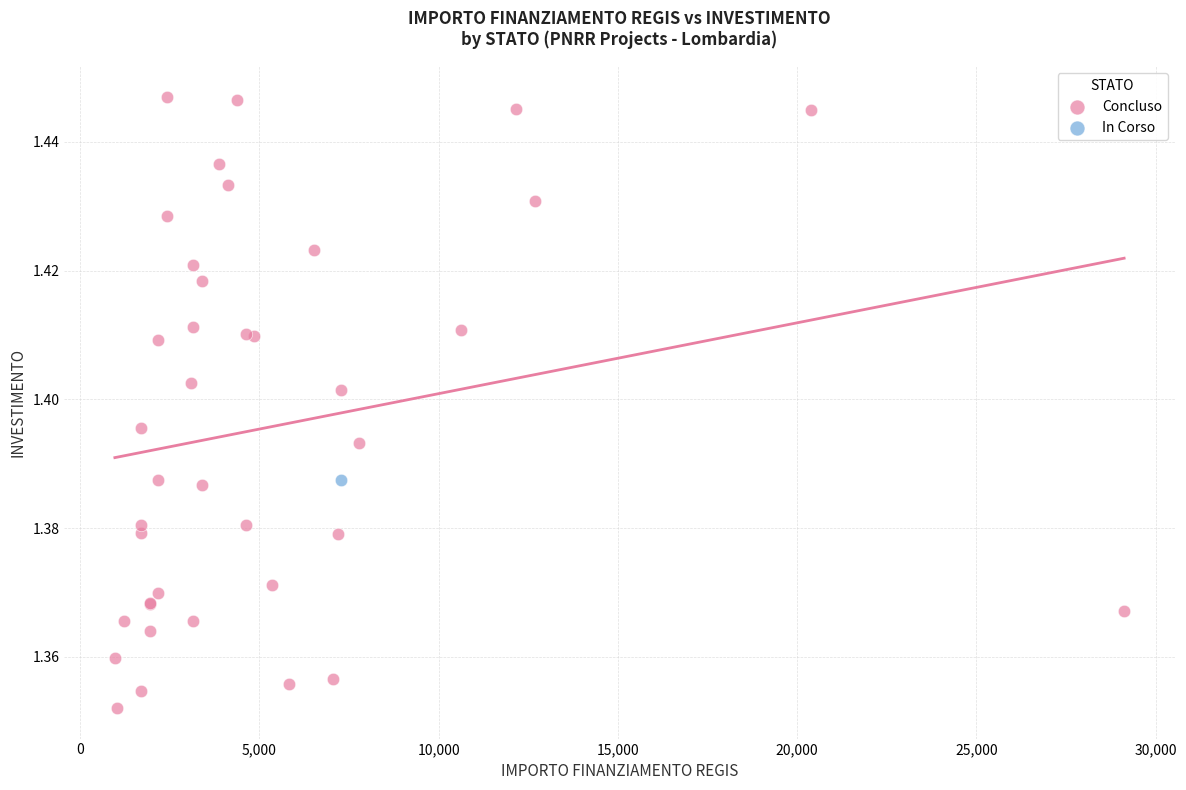

What are all the series names shown in the legend?

Concluso, In Corso